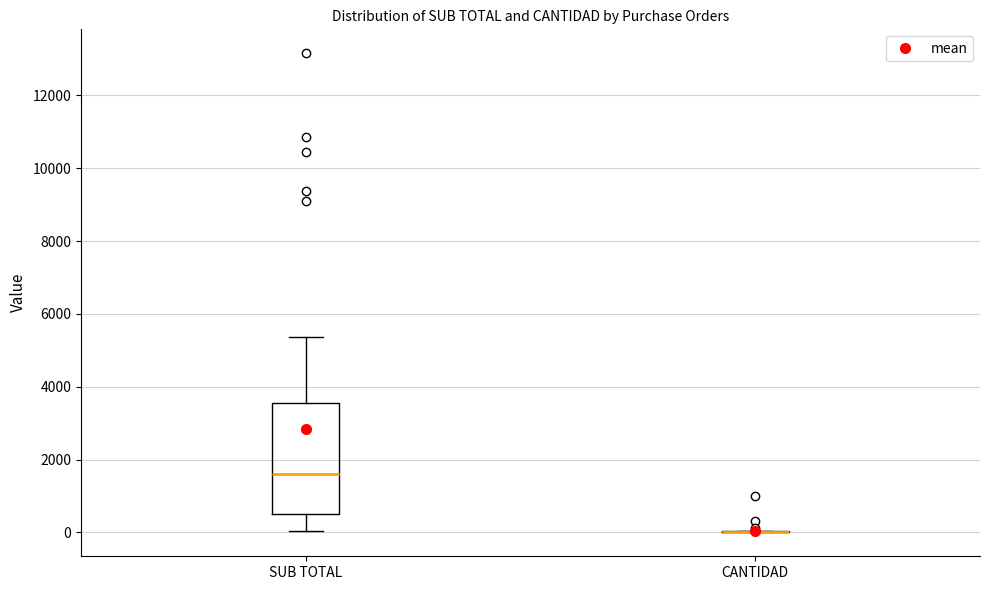

Where is the upper edge of the box for SUB TOTAL on the y-axis? The values are not printed on the chart, so give them approximately, as read against the axis.

3600